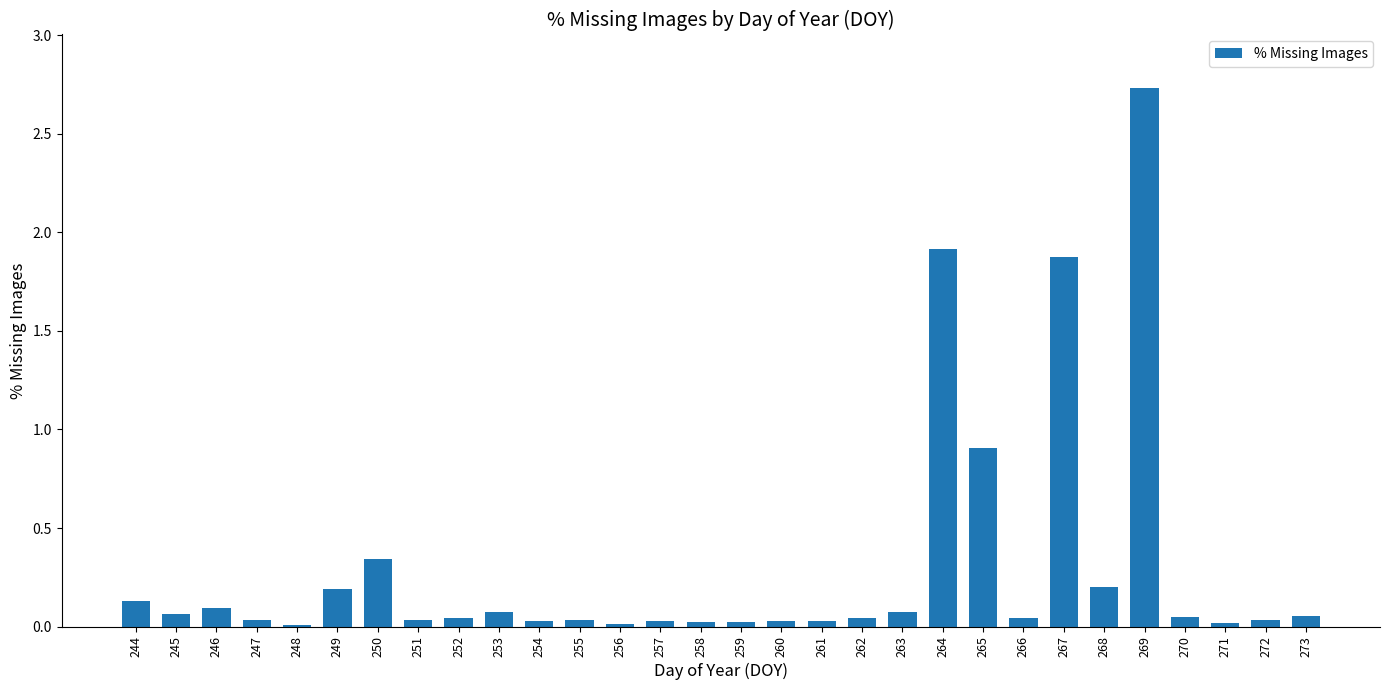

Between 272 and 268, which is larger?

268